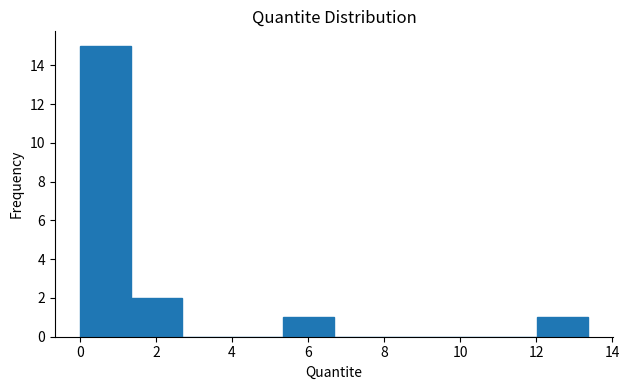

Reading left to right, list every bar in this chart as the range it spans on the x-axis followed by its height. Neither the bar edges nor the heights are printed on the chart, so give them approximately, as read against the axes.

0.0 to 1.4: 15
1.4 to 2.6: 2
2.6 to 4.0: 0
4.0 to 5.4: 0
5.4 to 6.6: 1
6.6 to 8.0: 0
8.0 to 9.4: 0
9.4 to 10.6: 0
10.6 to 12.0: 0
12.0 to 13.4: 1